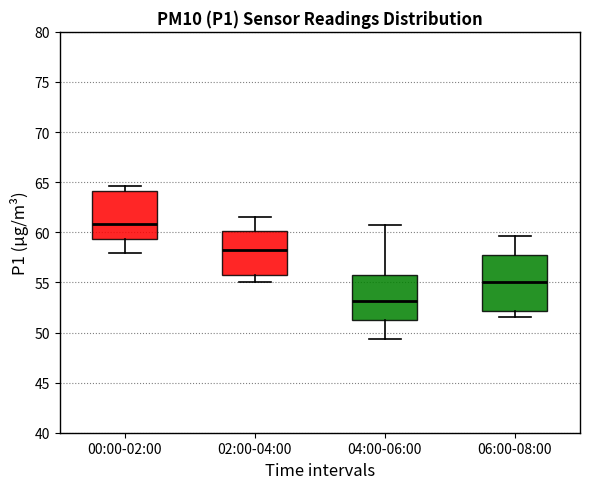

Which box has the lowest median line?

04:00-06:00